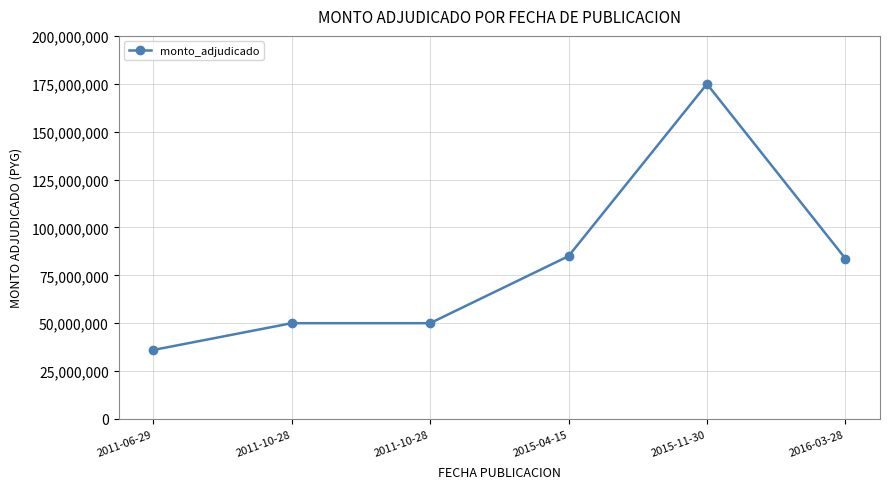

Does the chart have visible grid lines?

Yes